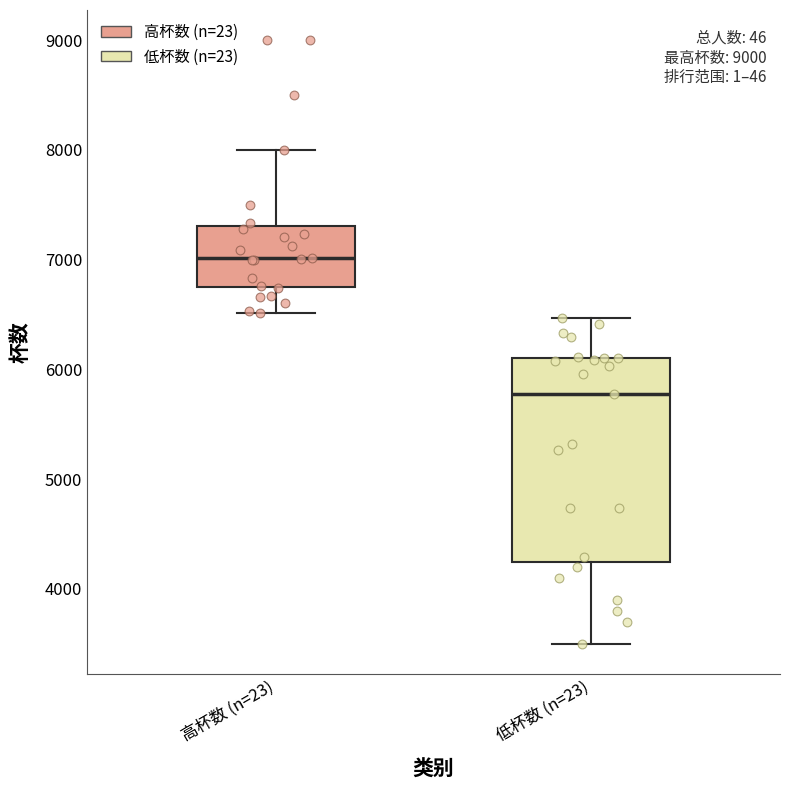

Reading left to right, read every box against the y-axis: the position of its median line, the range the box covers, and the ends of its whiskers. The values are not printed on the chart, so give them approximately, as read against the axis.

高杯数 (n=23): median 7000, box 6700 to 7300, whiskers 6500 to 8000
低杯数 (n=23): median 5800, box 4200 to 6100, whiskers 3500 to 6500